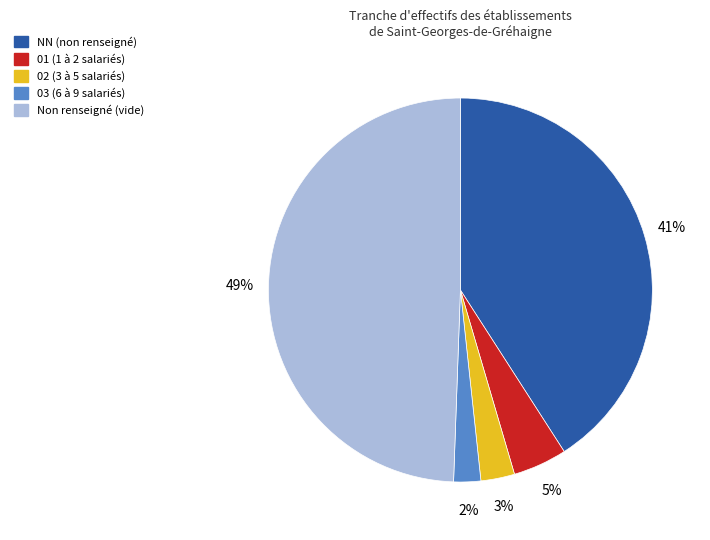

To the nearest percent, what is the difference between the largest and smallest slice percentages?

47%